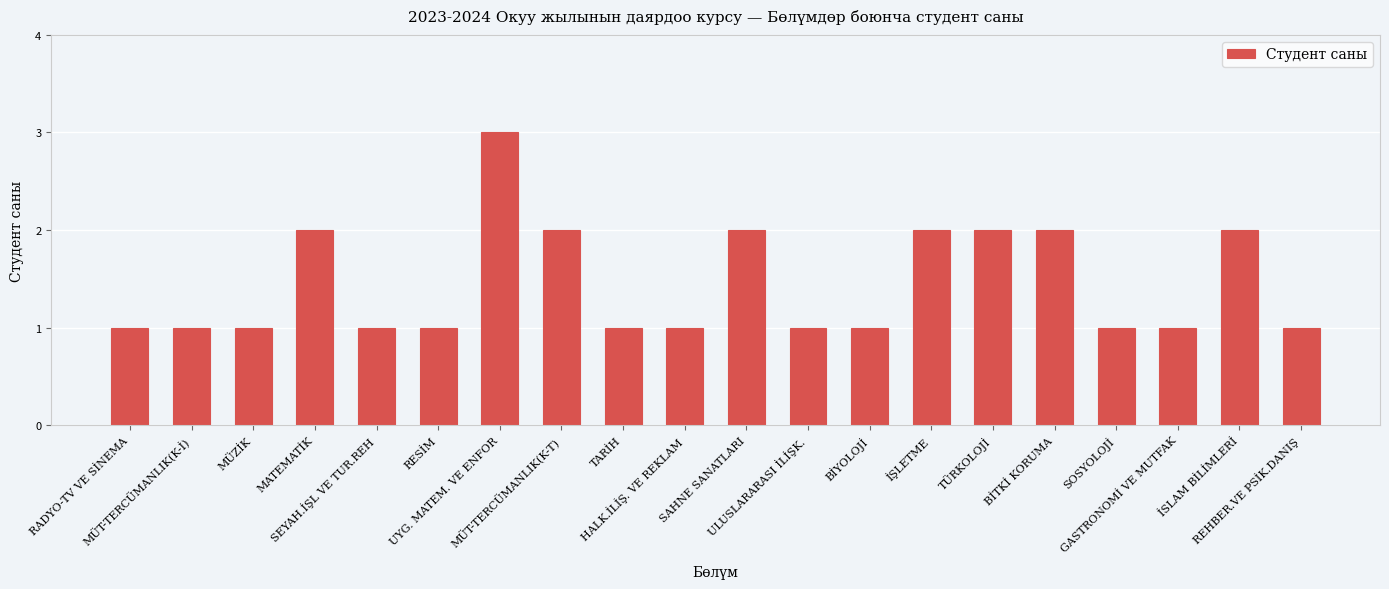

What is the average value?

1